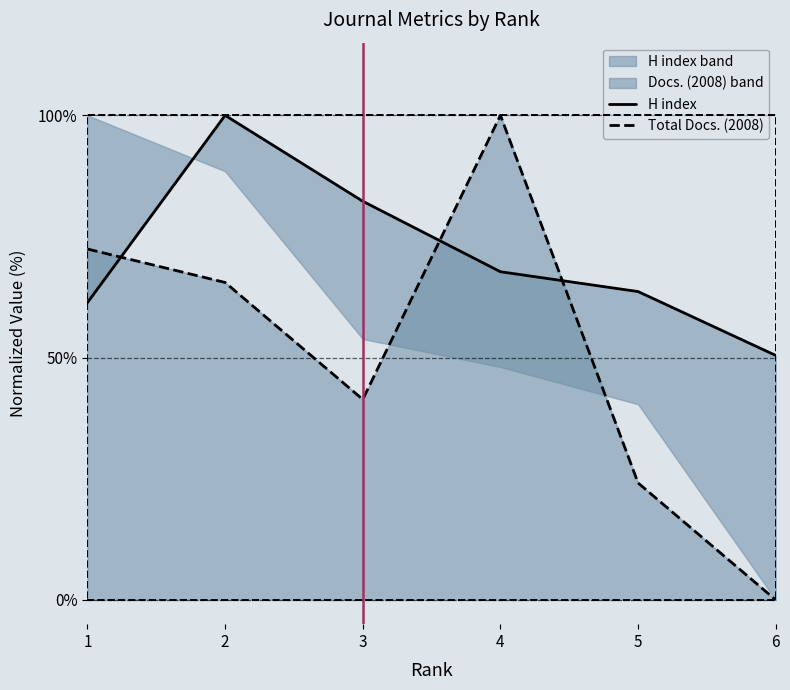

How many values in the H index series exceed 67?

3